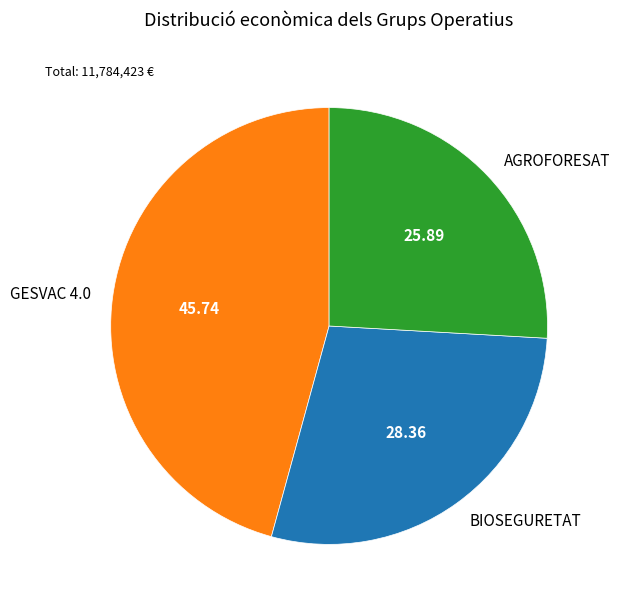

Rank the categories by value from lowest to highest.

AGROFORESAT, BIOSEGURETAT, GESVAC 4.0